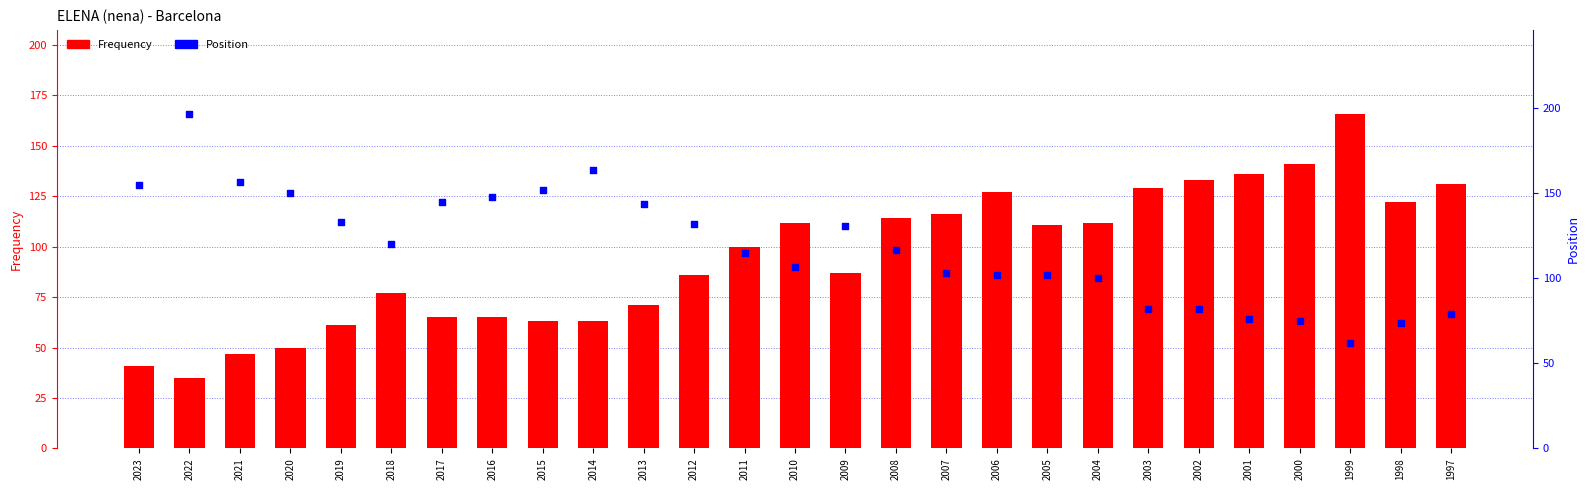

Is the value of Frequency at 2021 greater than the value of Position at 2000?

No